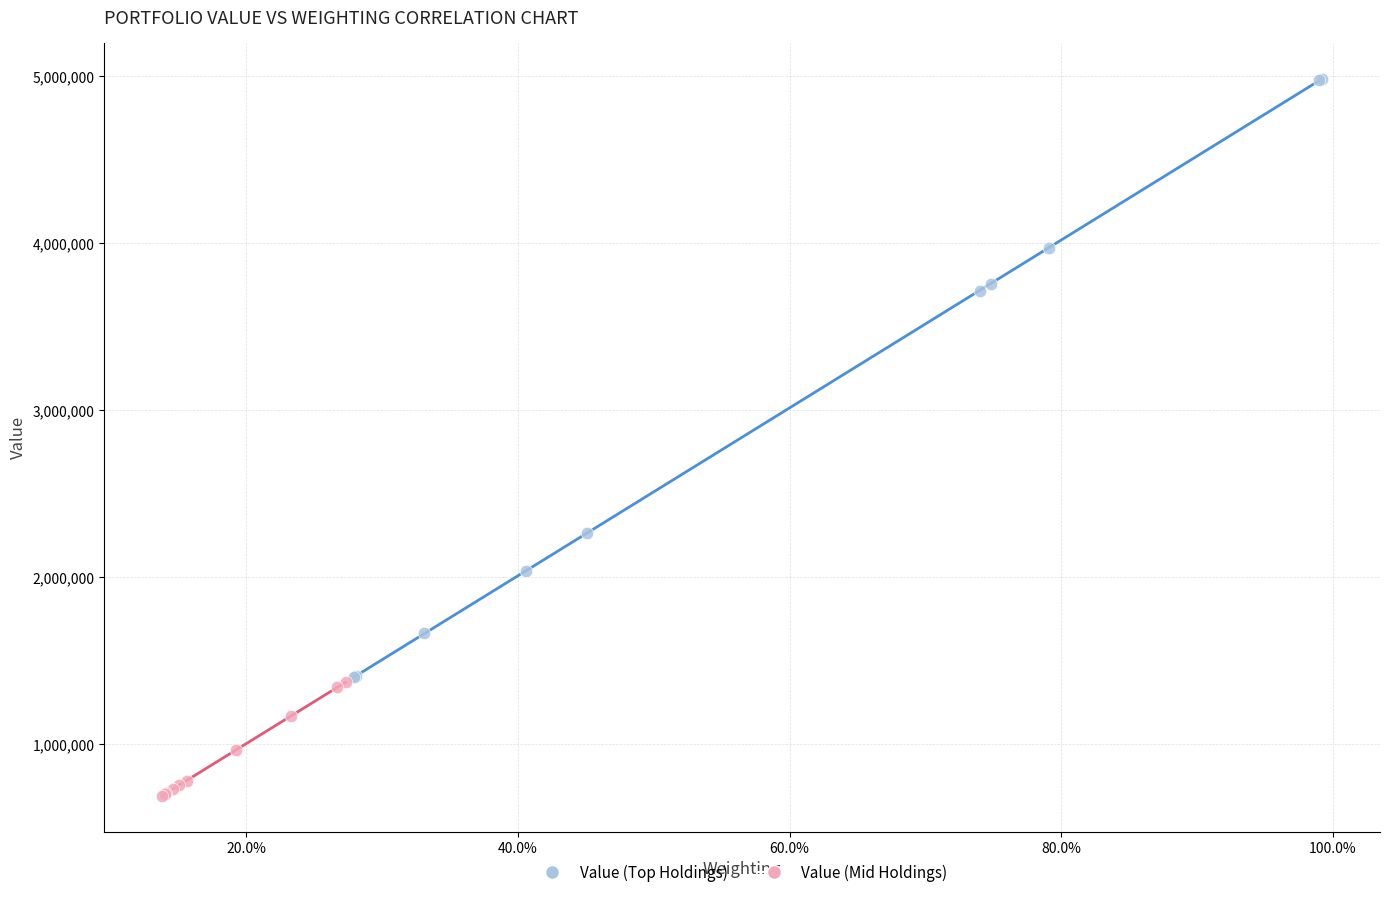

Which series has the largest Y range (max minus min)?

Value (Top Holdings)